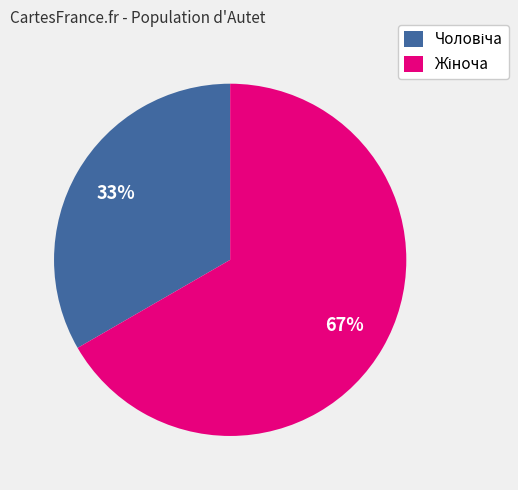

Does any single category account for the majority?

Yes